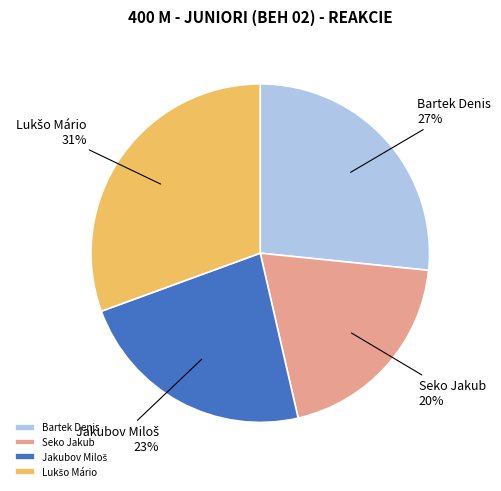

Which slice is the smallest?

Seko Jakub